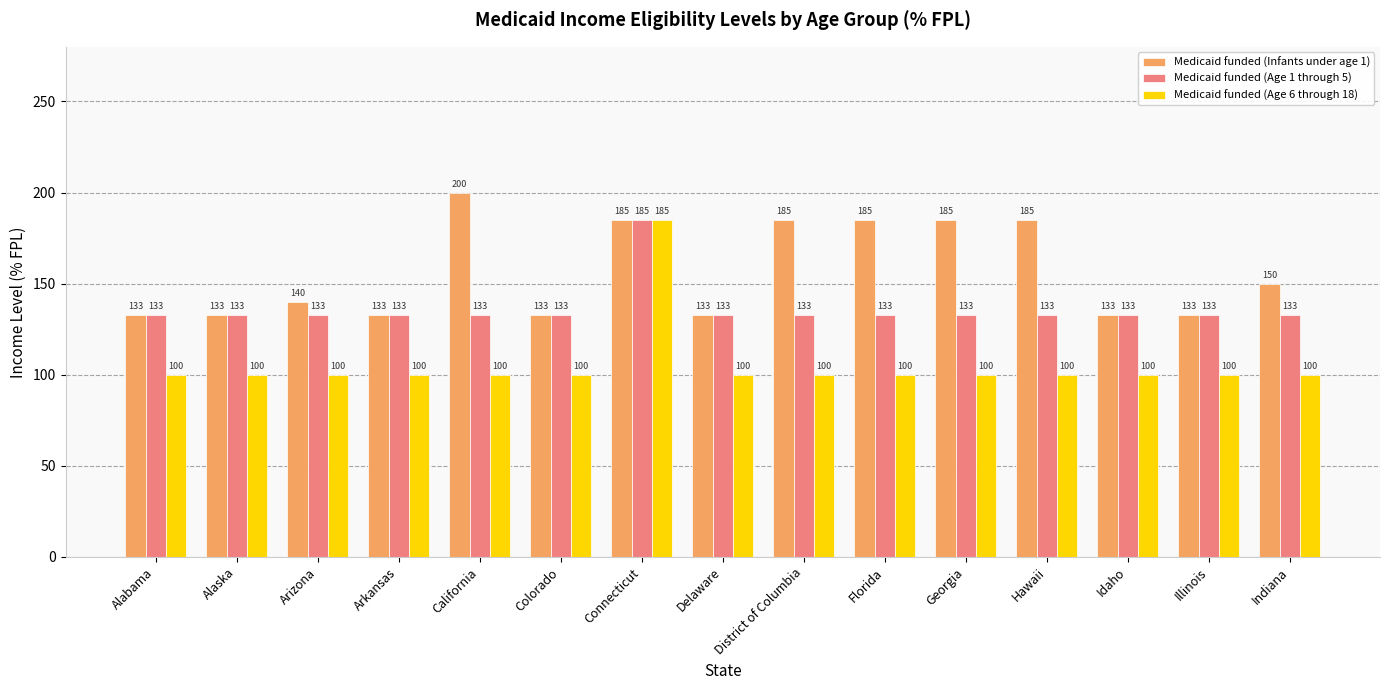

Which series has the largest total across all categories?

Medicaid funded (Infants under age 1)